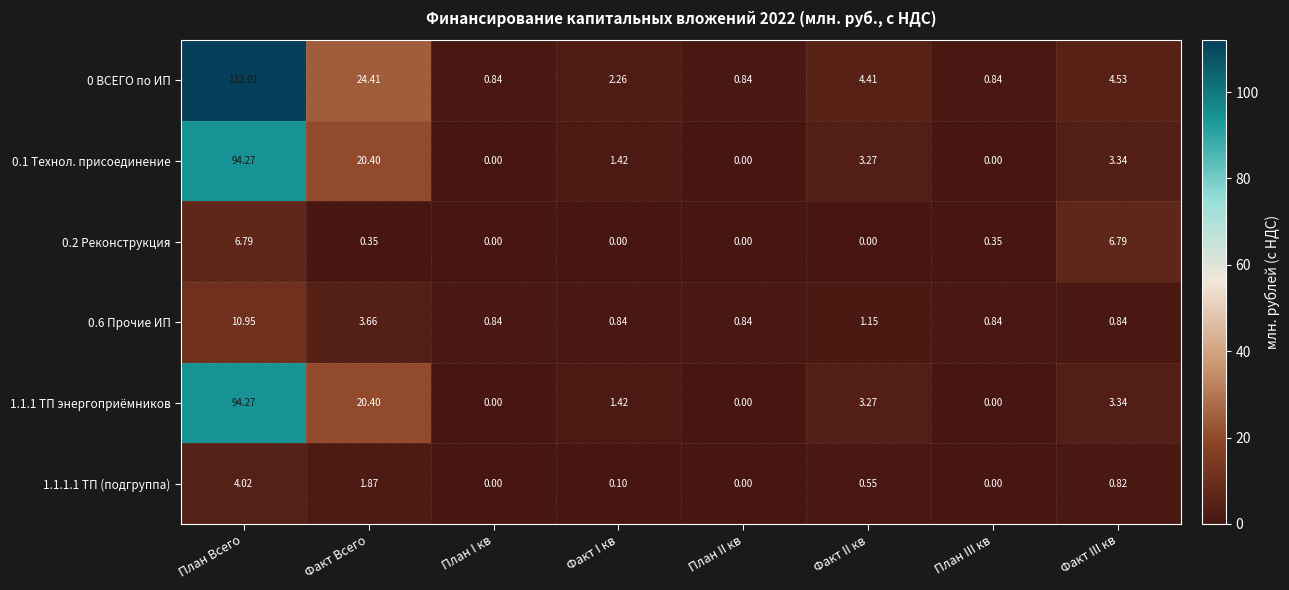

At which label is 0 ВСЕГО по ИП closest to 56?

Факт Всего